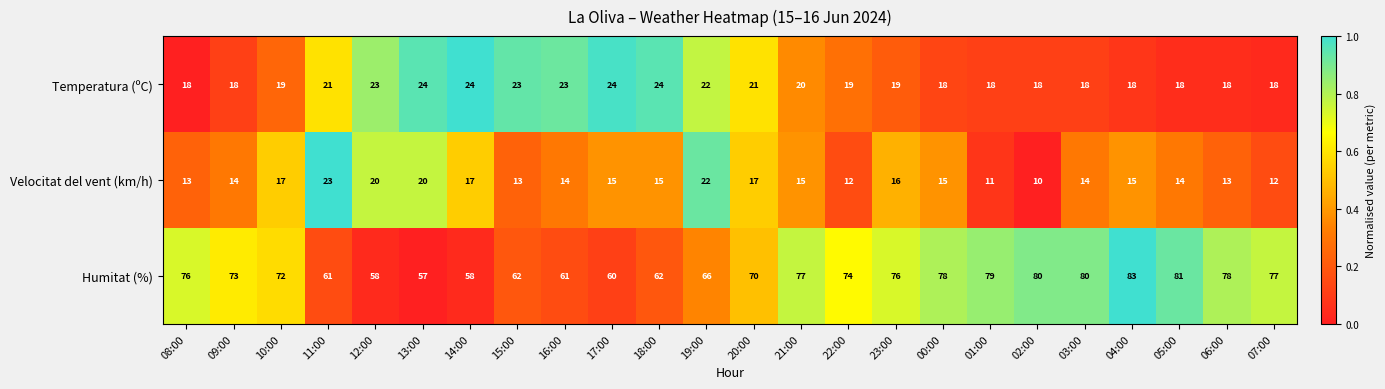

How many values in the Velocitat del vent (km/h) series are below 15?

11